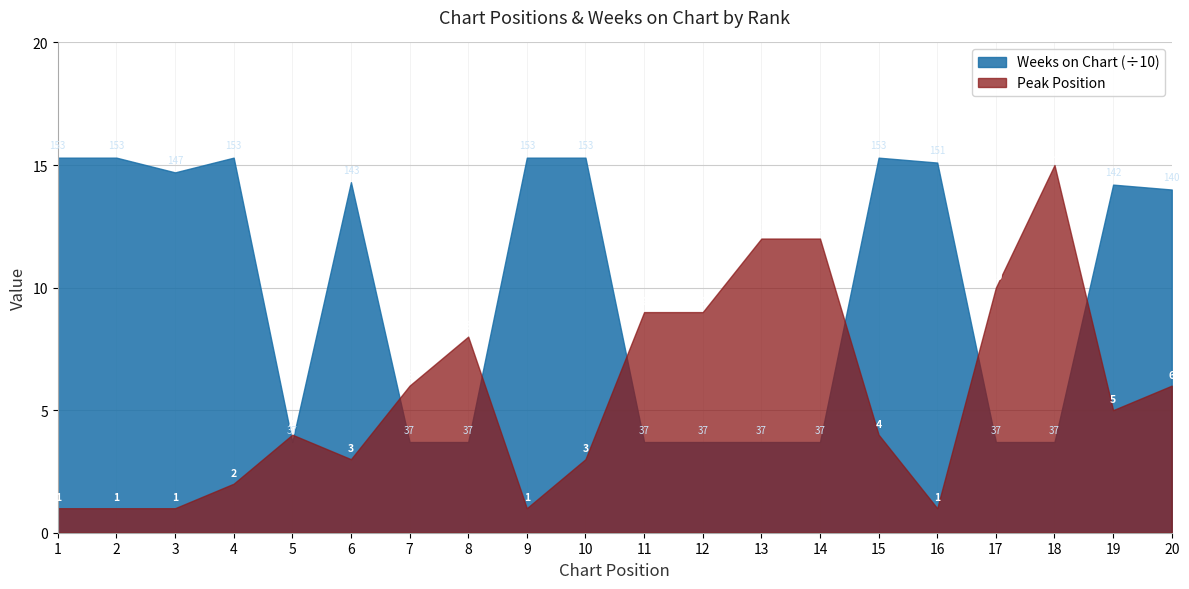

How many series are shown in this chart?

2